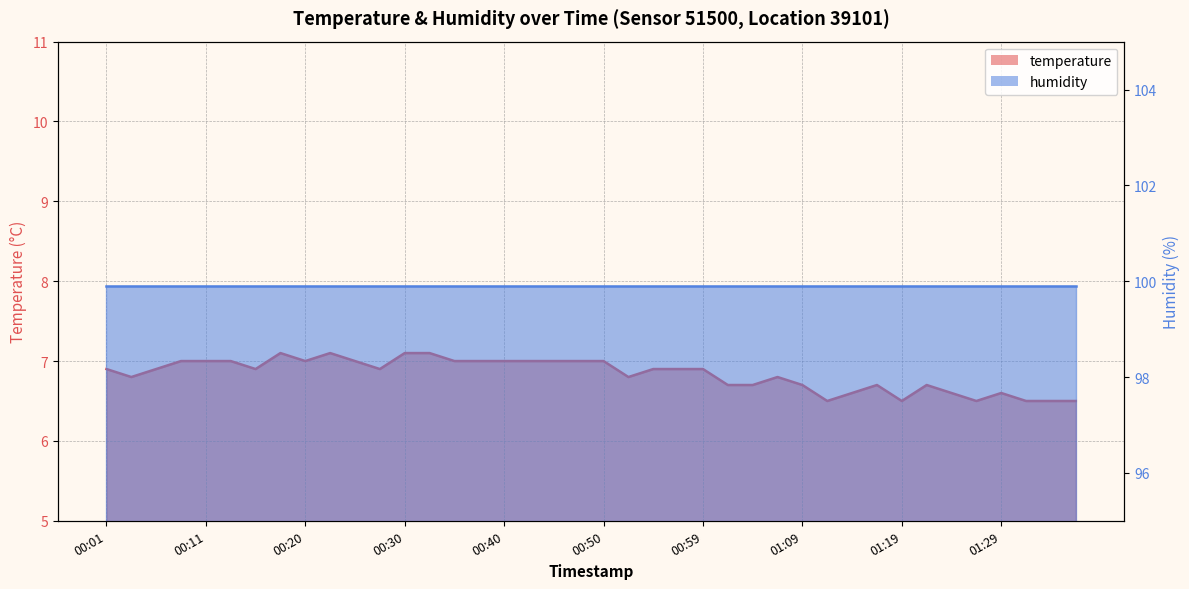

What is the maximum value shown in the chart?

7.1